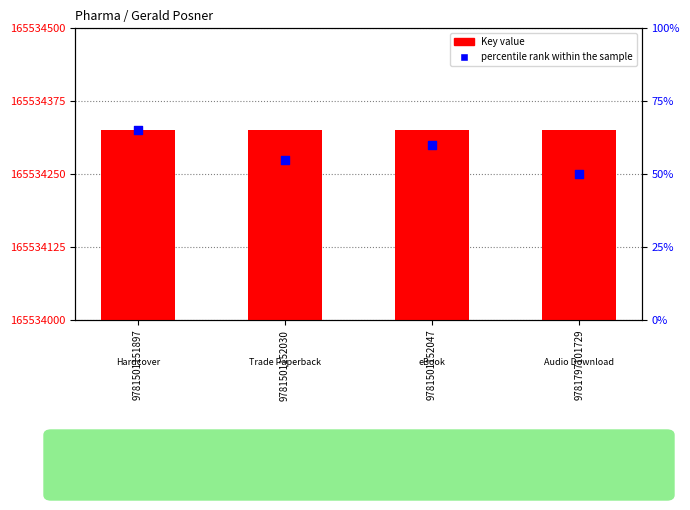

Which series has the largest total across all categories?

Key value